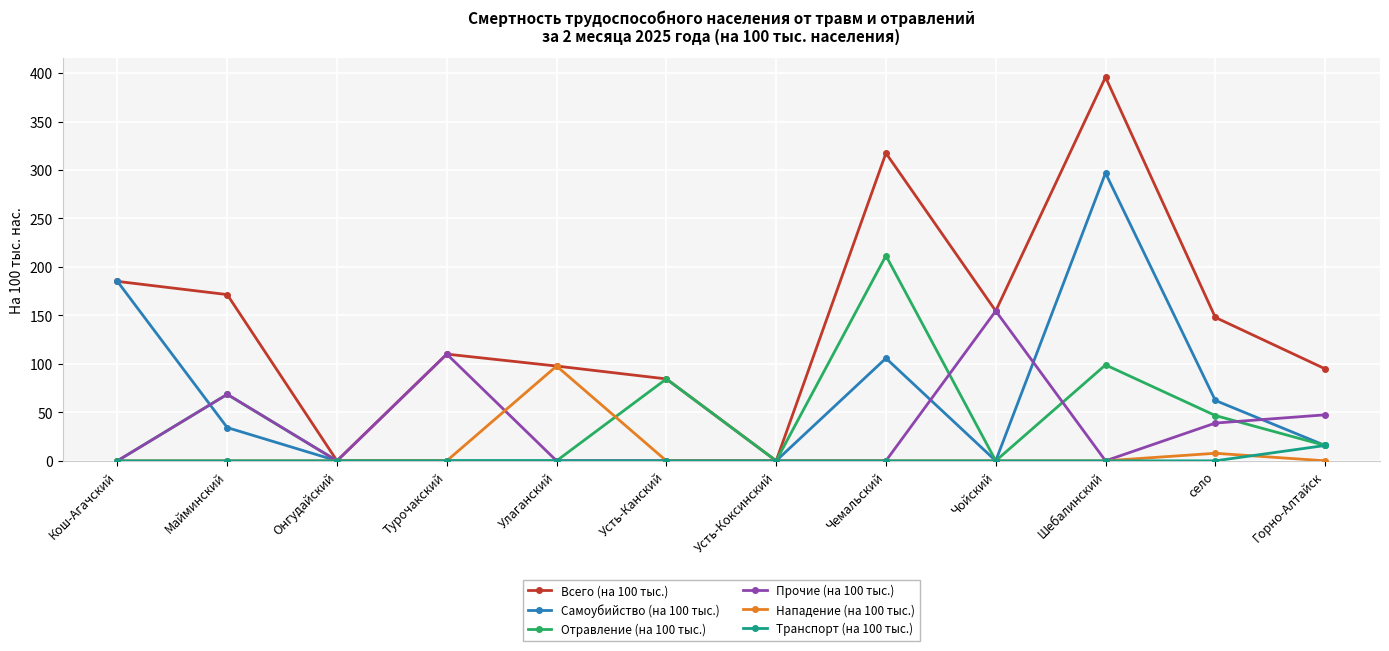

What value does the Всего (на 100 тыс.) series have at Кош-Агачский?

185.1